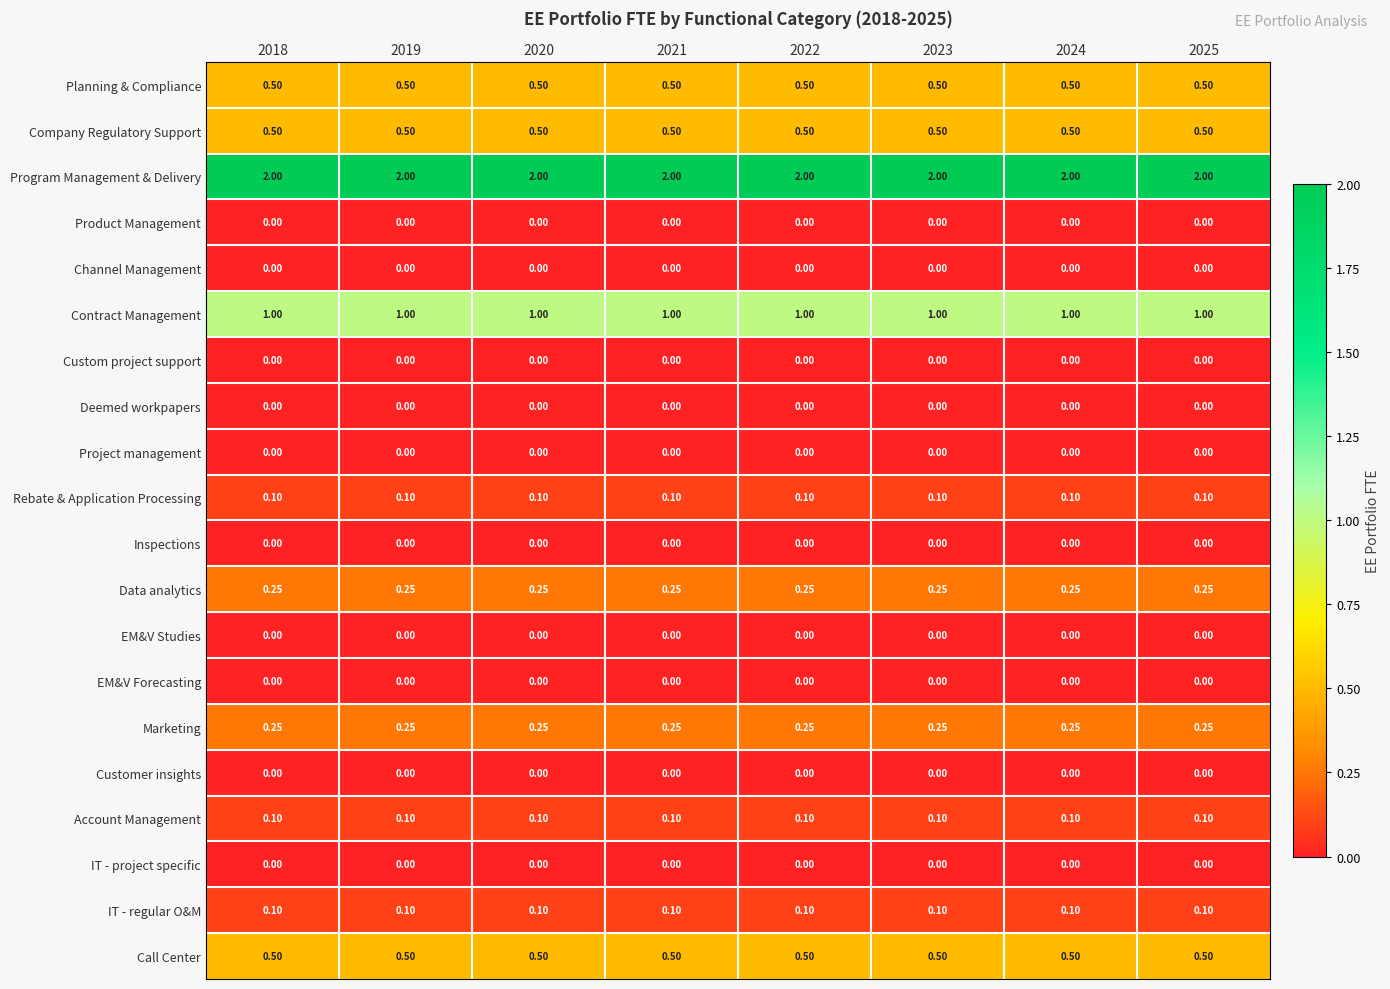

Is the value of Account Management at 2025 greater than the value of Program Management & Delivery at 2025?

No